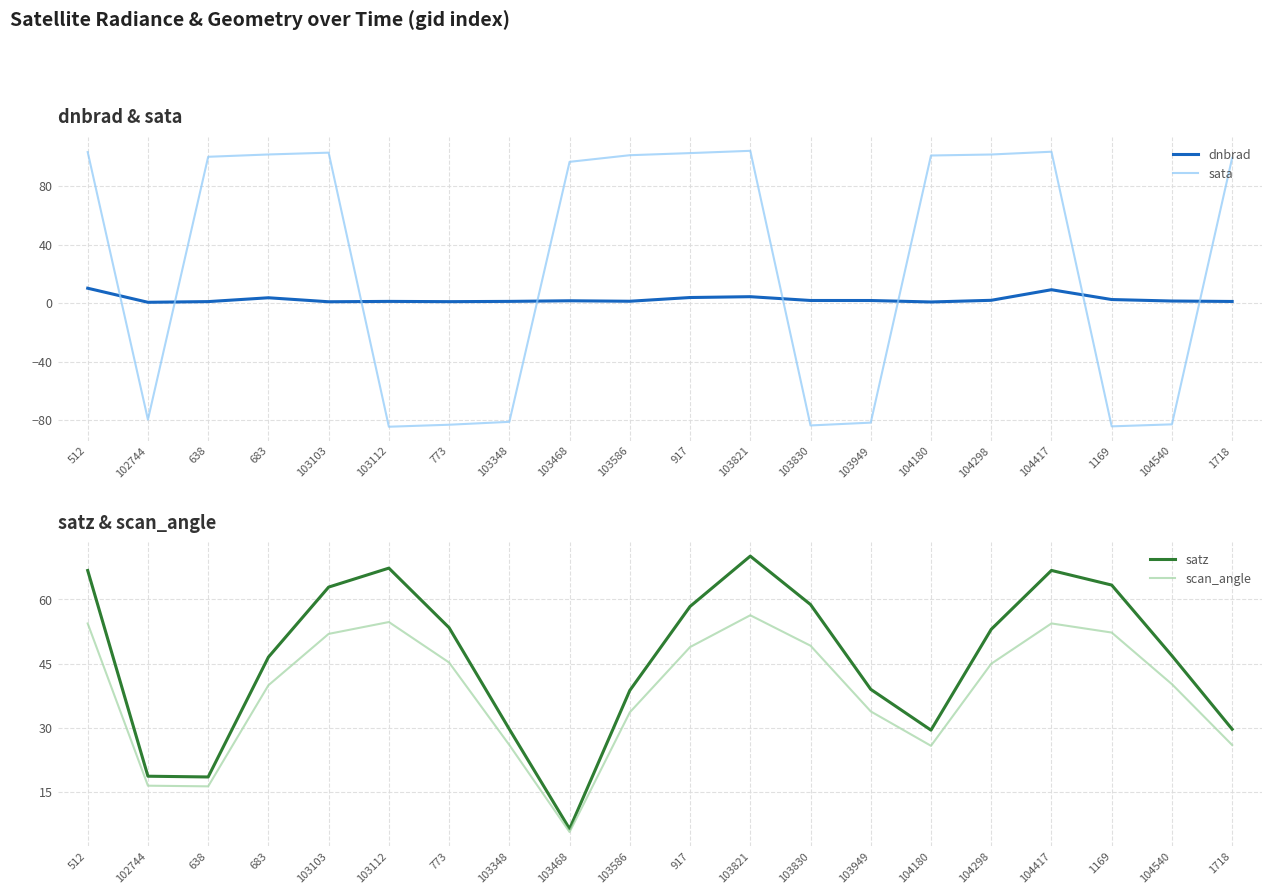

Which series has the largest total across all categories?

satz